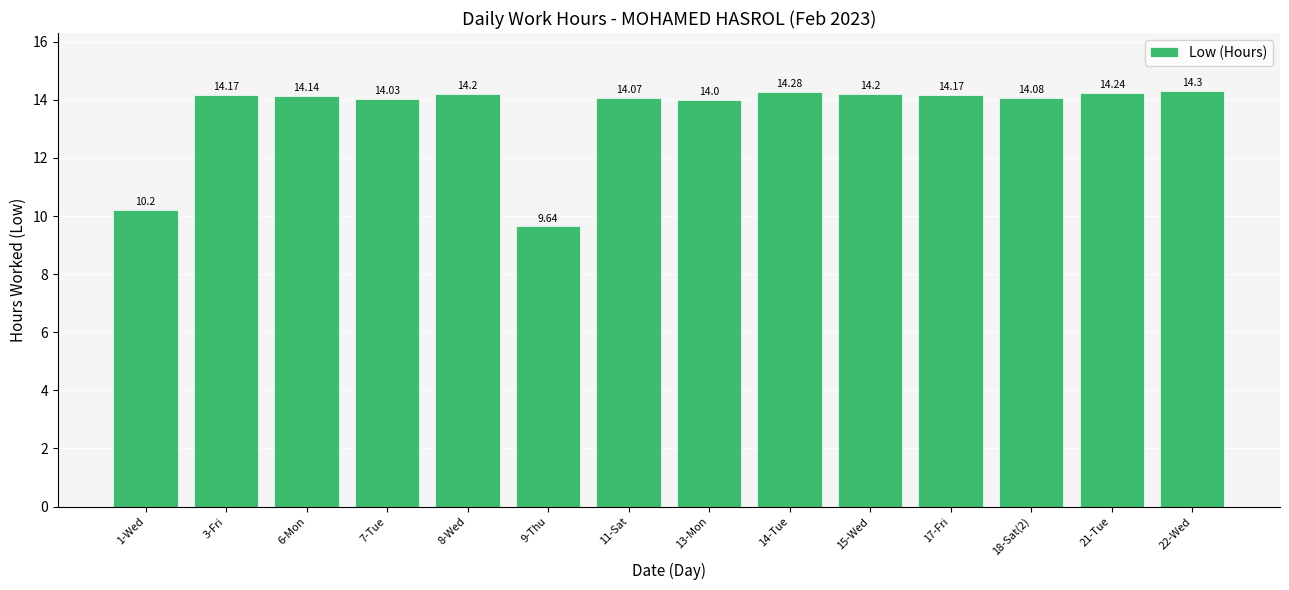

What is the difference between the maximum and second lowest values?

4.1